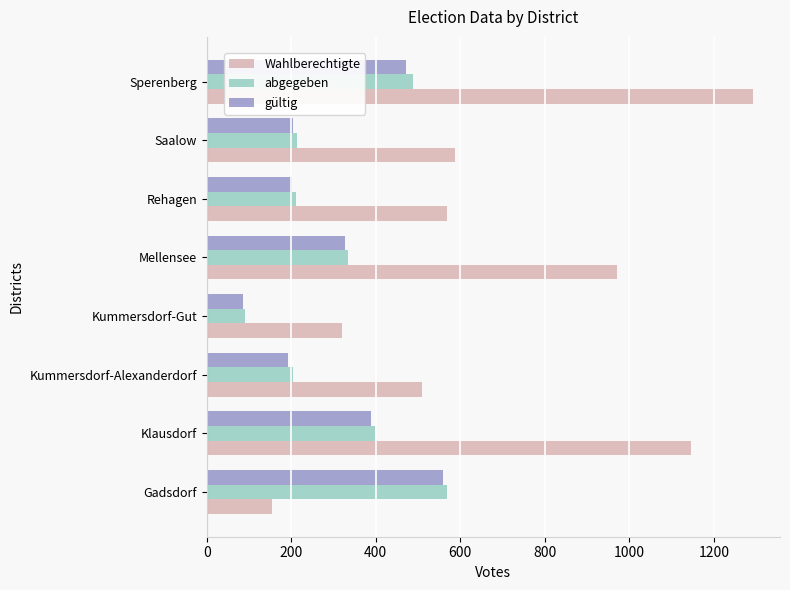

Which series has the widest spread of values?

Wahlberechtigte